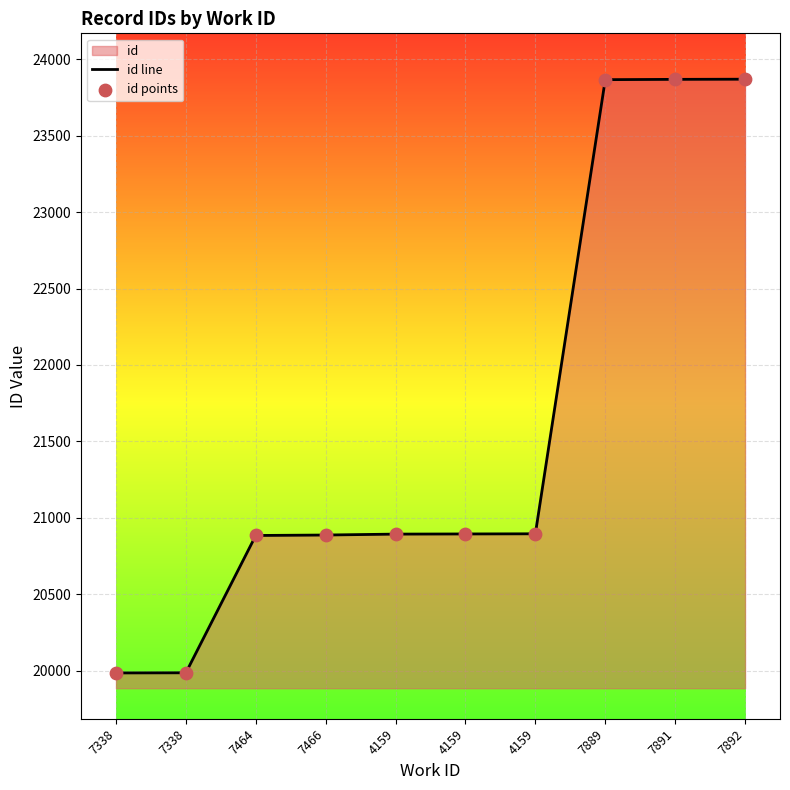

Which series reaches the minimum Y coordinate?

id line